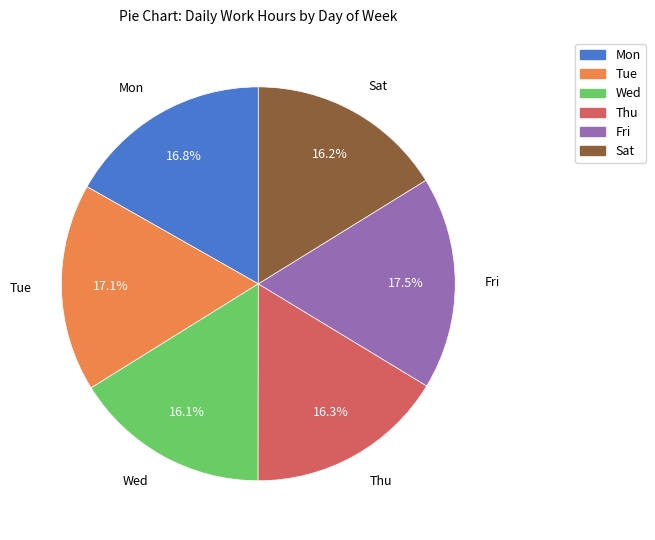

Does any single category account for the majority?

No